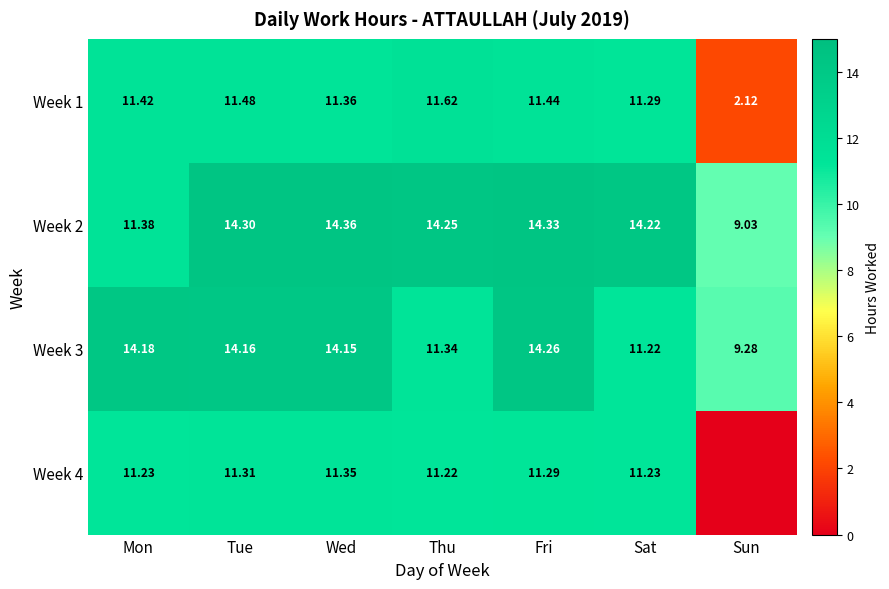

Which has a higher value, Wed or Thu?

Thu